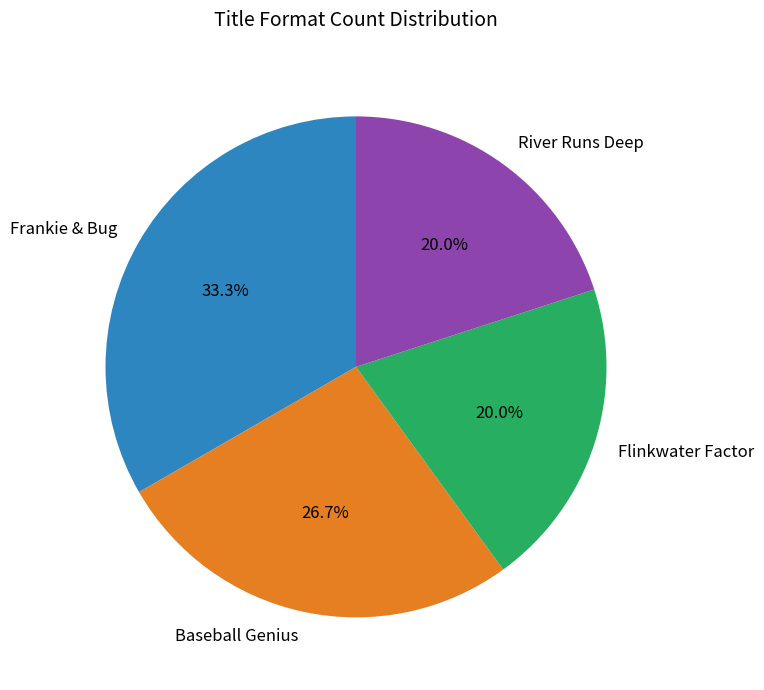

What is the ratio of the value at Frankie & Bug to the value at Flinkwater Factor?

1.7